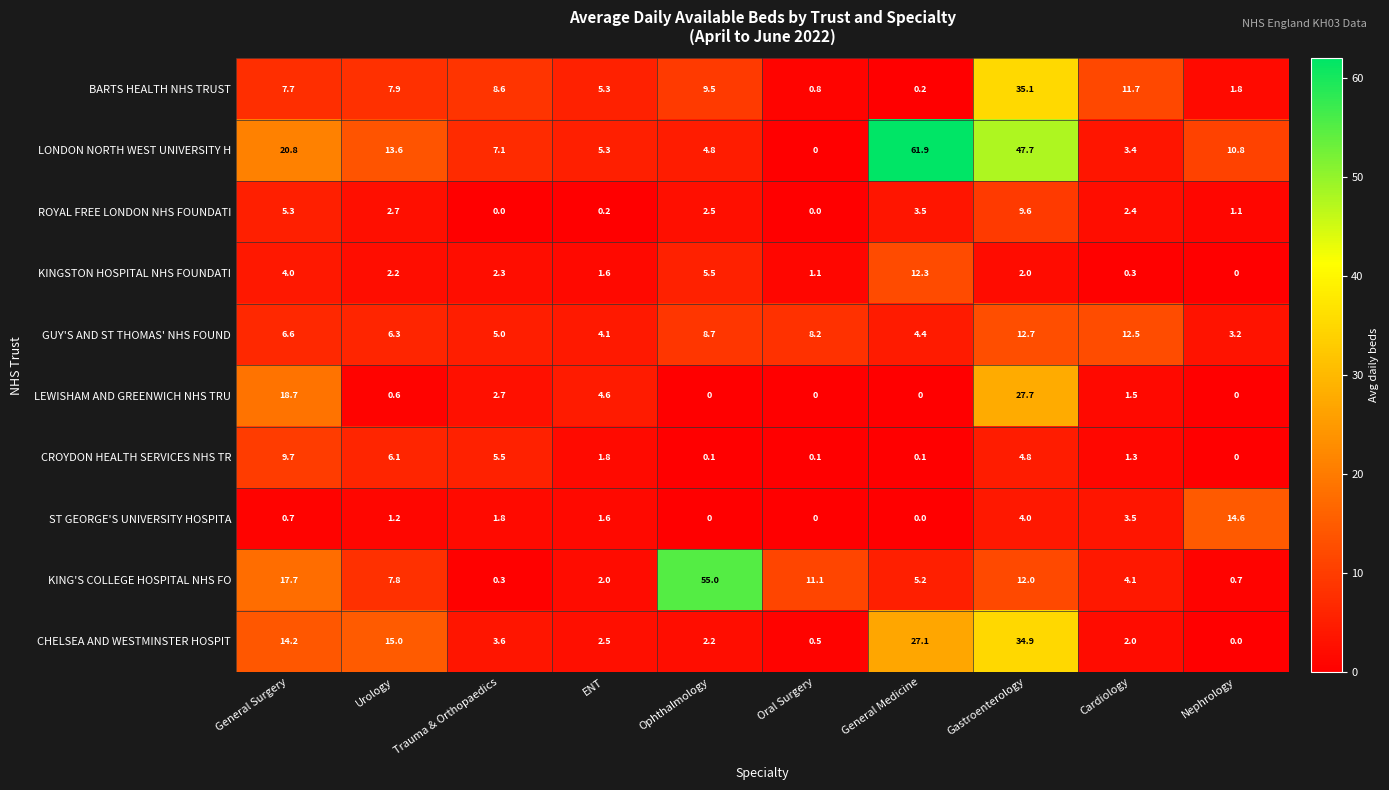

Count the number of categories in the chart.

10